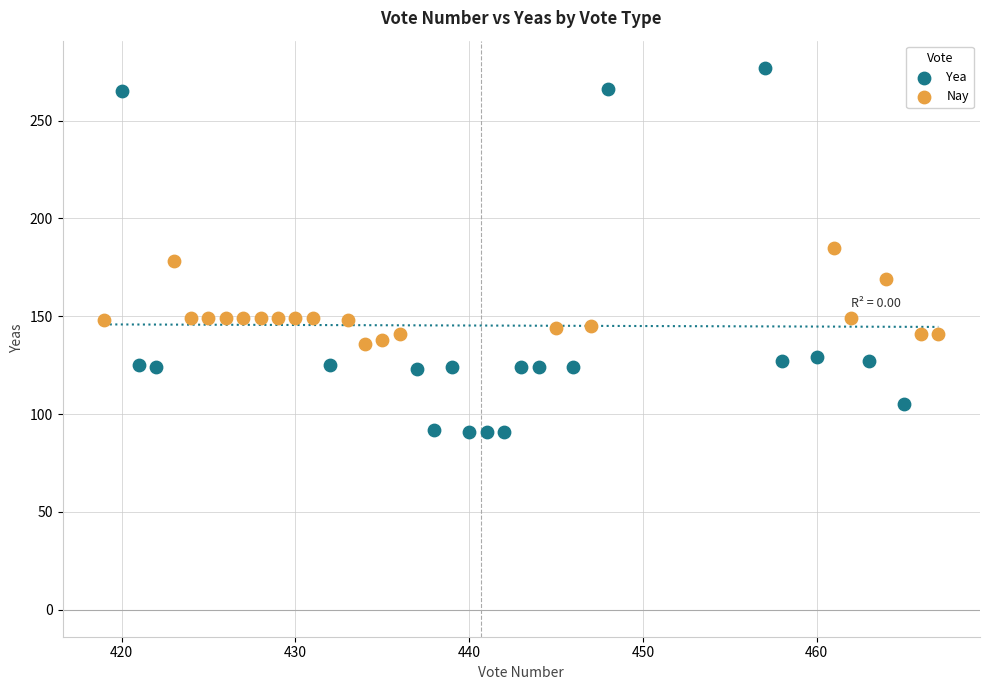

Which series has the widest spread of Y values?

Yea